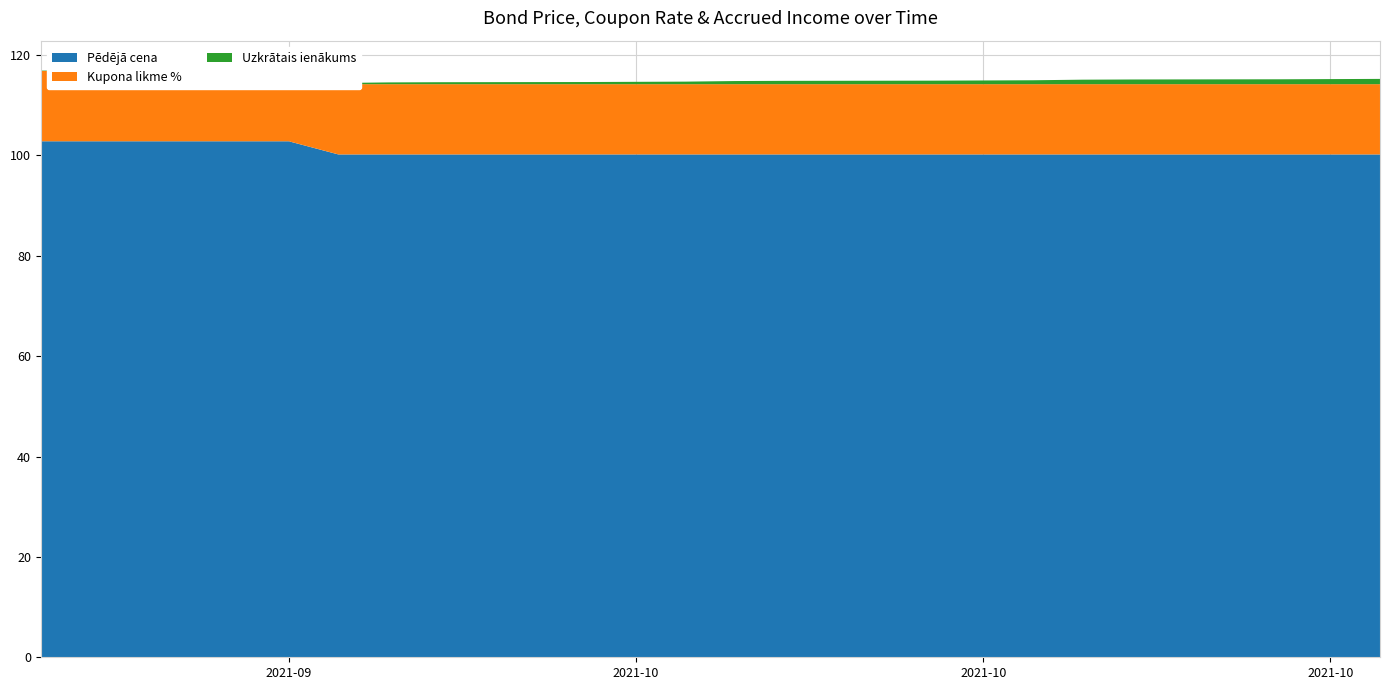

Reading left to right, transcribe all the data shown in this chart.

Pēdējā cena: 2021-10-20=100.2	2021-10-19=100.2	2021-10-18=100.2	2021-10-15=100.2	2021-10-14=100.2	2021-10-13=100.2	2021-10-12=100.2	2021-10-11=100.2	2021-10-08=100.2	2021-10-07=100.2	2021-10-06=100.2	2021-10-05=100.2	2021-10-04=100.2	2021-10-01=100.2	2021-09-30=100.2	2021-09-29=100.2	2021-09-28=102.8	2021-09-27=102.8	2021-09-24=102.8	2021-09-23=102.8
Kupona likme %: 2021-10-20=14.0	2021-10-19=14.0	2021-10-18=14.0	2021-10-15=14.0	2021-10-14=14.0	2021-10-13=14.0	2021-10-12=14.0	2021-10-11=14.0	2021-10-08=14.0	2021-10-07=14.0	2021-10-06=14.0	2021-10-05=14.0	2021-10-04=14.0	2021-10-01=14.0	2021-09-30=14.0	2021-09-29=14.0	2021-09-28=14.0	2021-09-27=14.0	2021-09-24=14.0	2021-09-23=14.0
Uzkrātais ienākums: 2021-10-20=1.1	2021-10-19=1.0	2021-10-18=1.0	2021-10-15=0.9	2021-10-14=0.9	2021-10-13=0.8	2021-10-12=0.7	2021-10-11=0.7	2021-10-08=0.7	2021-10-07=0.6	2021-10-06=0.5	2021-10-05=0.5	2021-10-04=0.4	2021-10-01=0.4	2021-09-30=0.3	2021-09-29=0.2	2021-09-28=0.2	2021-09-27=0.2	2021-09-24=0.1	2021-09-23=0.1